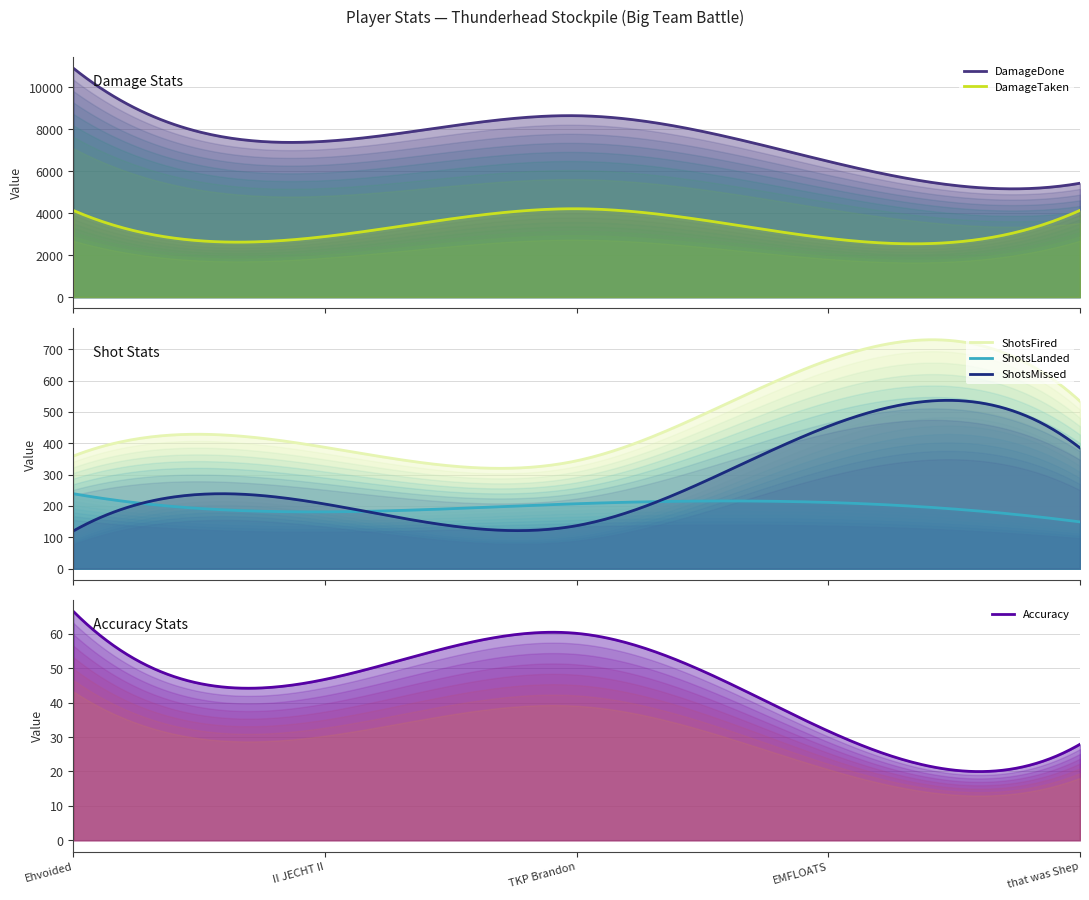

Which has a higher value, TKP Brandon or that was Shep?

TKP Brandon